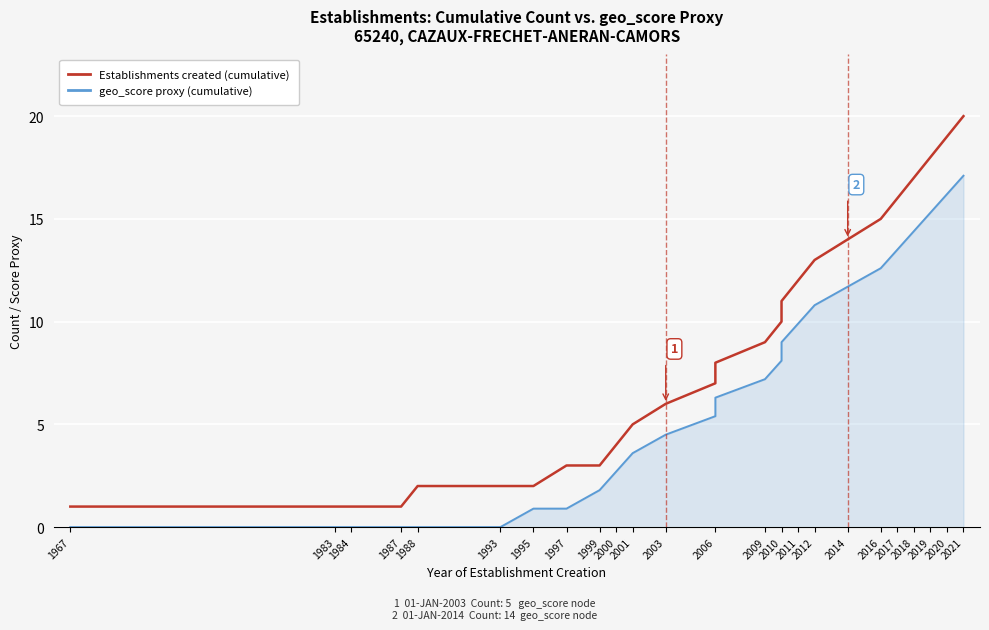

True or false: Establishments created (cumulative) and geo_score proxy (cumulative) intersect in this chart.

False